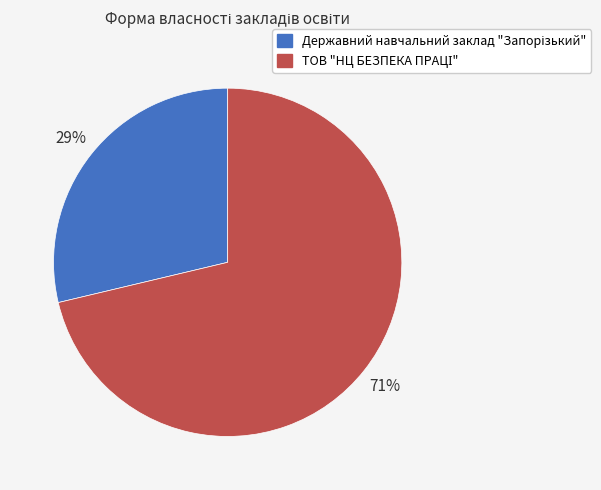

How many segments does this pie chart have?

2